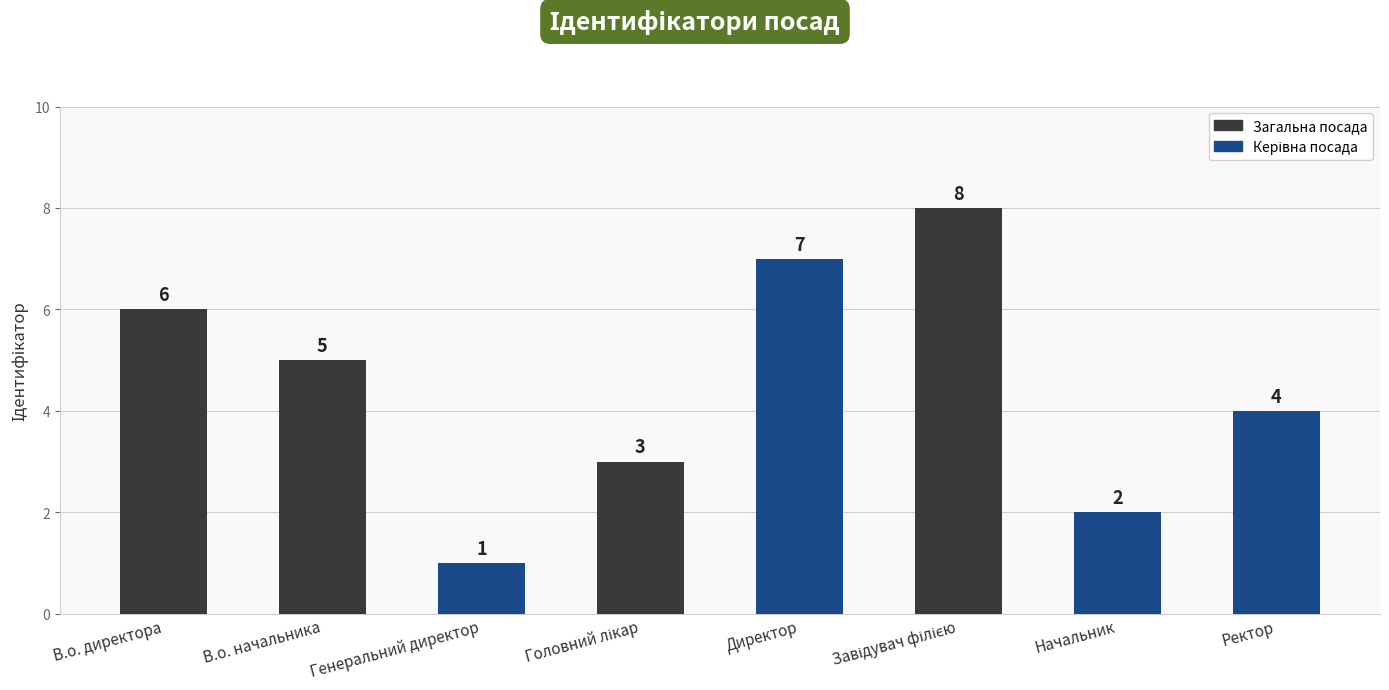

What is the sum of all values?

36